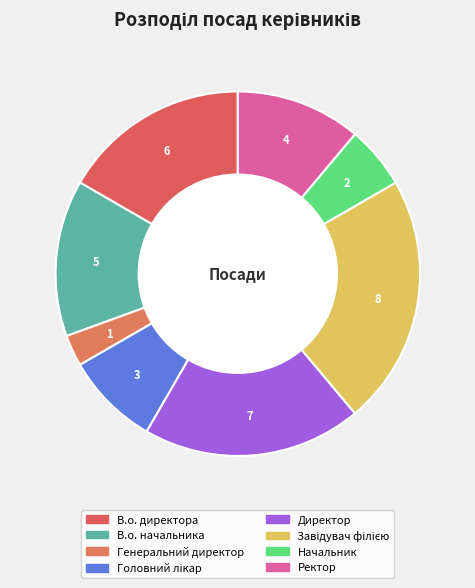

Is there any slice that represents more than half of the pie?

No